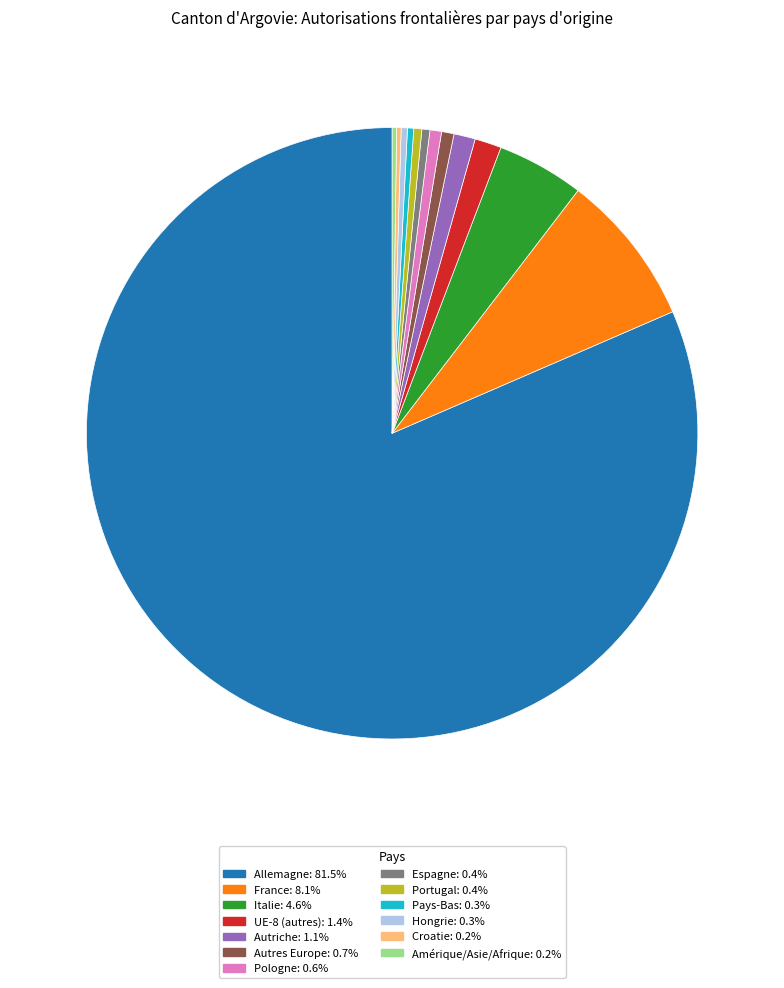

What is the ratio of the value at Portugal: 0.4% to the value at Pologne: 0.6%?

0.7